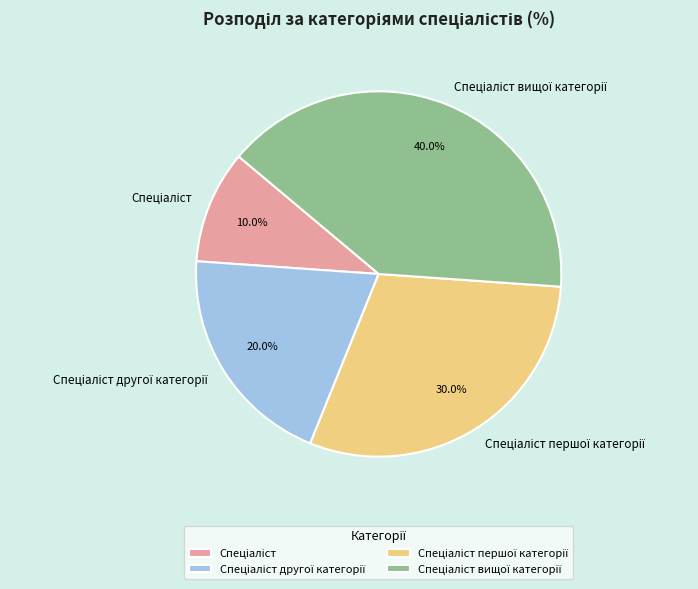

Is there any slice that represents more than half of the pie?

No